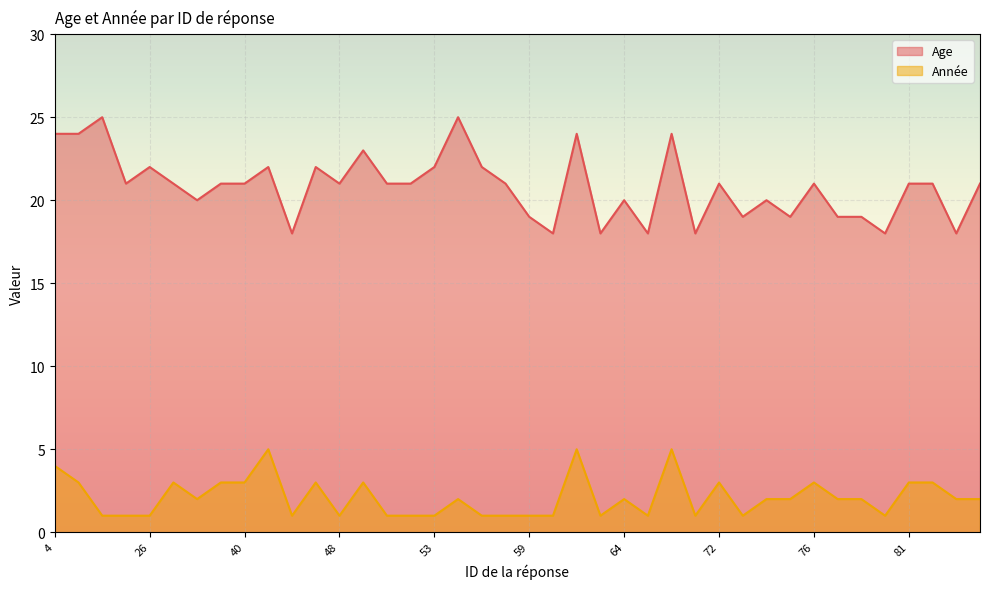

What is the highest value of the Année series?

5